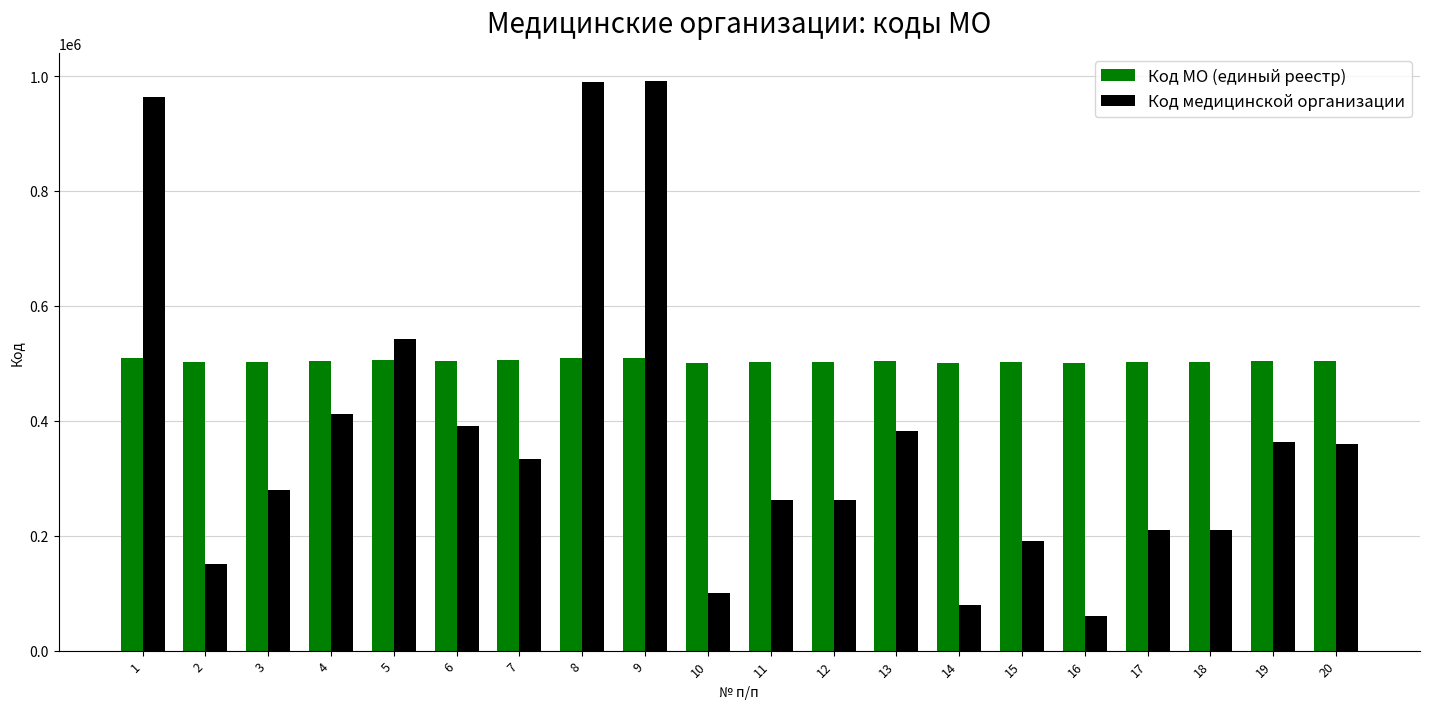

What is the value of the Код медицинской организации bar at the 8th from the left?

990501